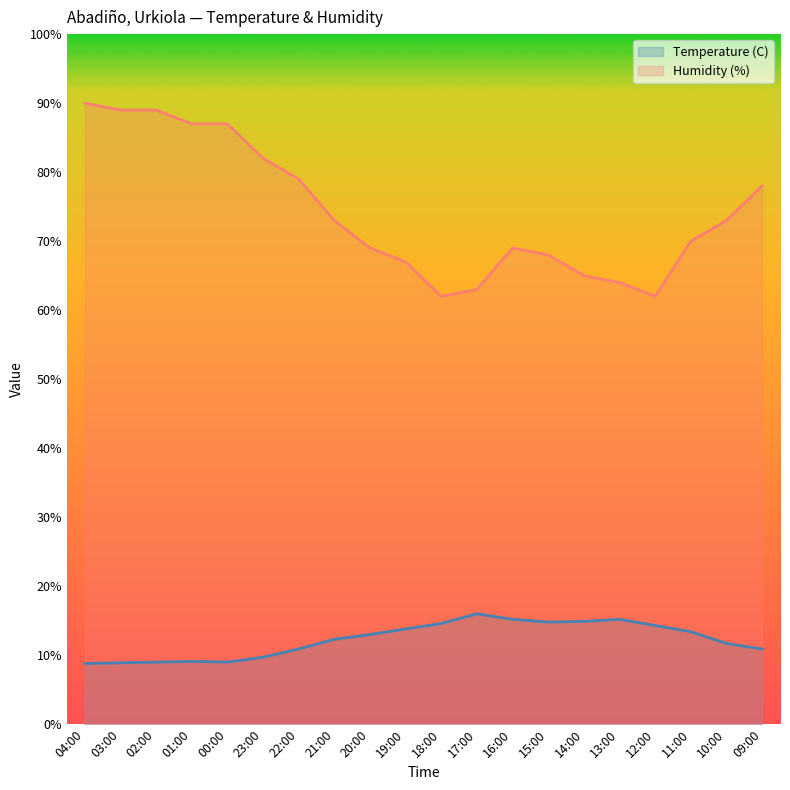

What is the total value across all series at 18:00?

76.6